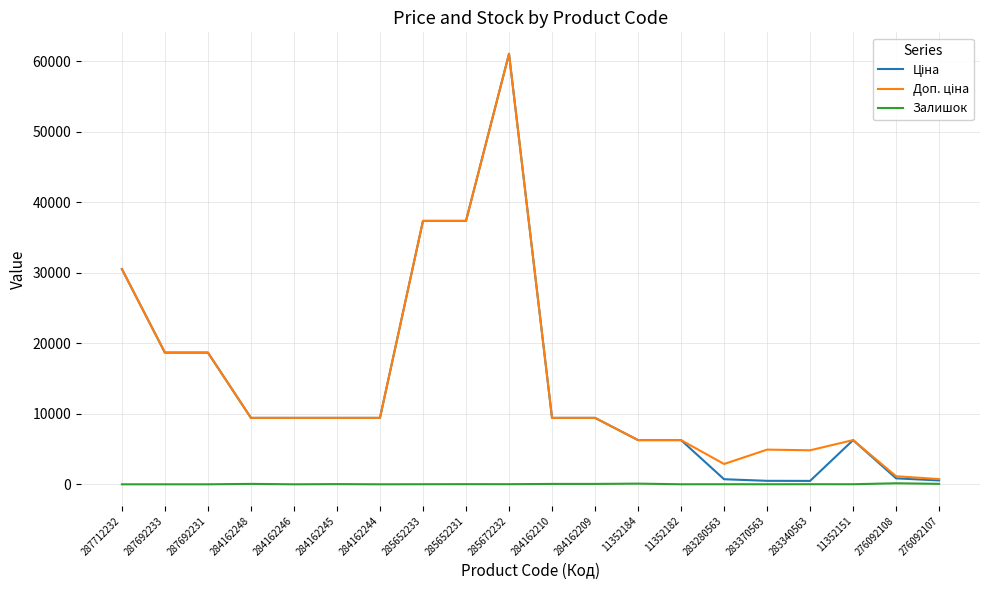

At which category does the chart reach its peak across all series?

285672232